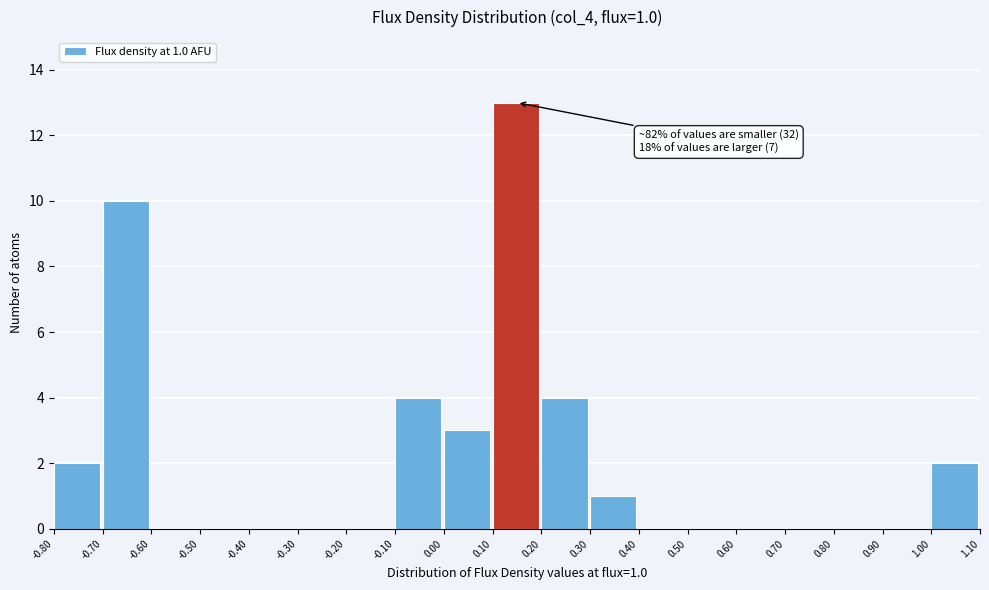

Which range on the x-axis has the tallest bar?

0.10 to 0.20